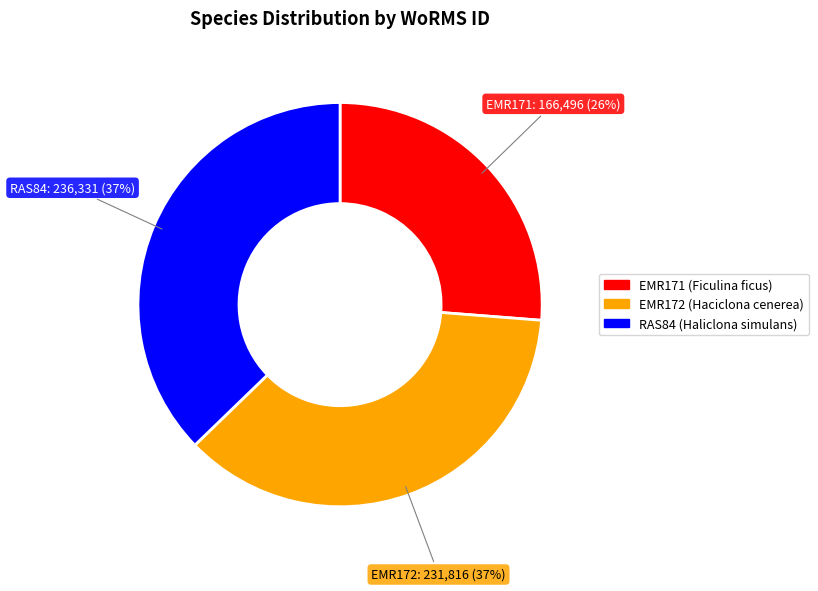

Which category has the smallest portion of the pie?

EMR171 (Ficulina ficus)